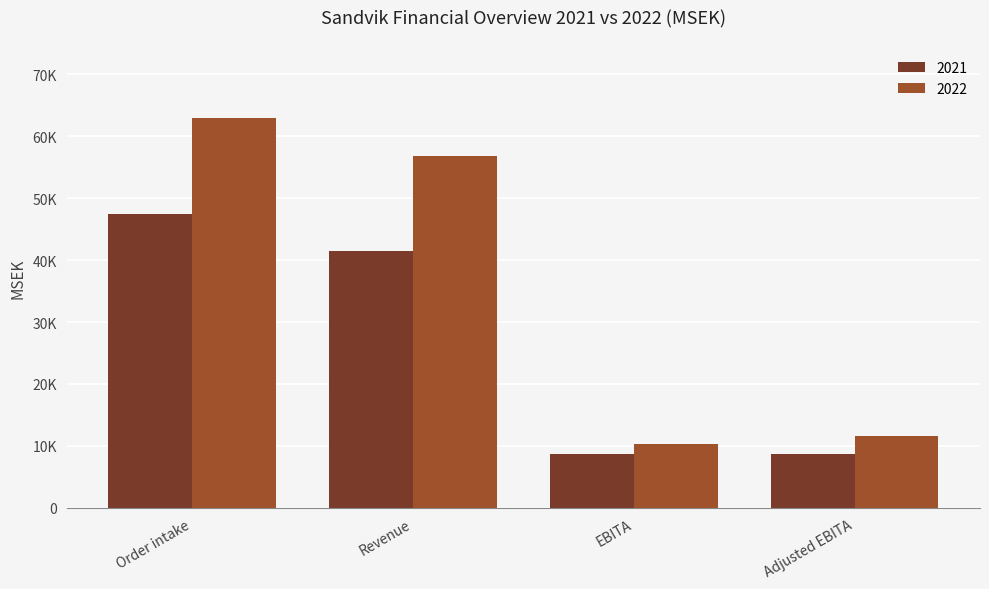

At which label does 2021 first exceed 41409?

Order intake